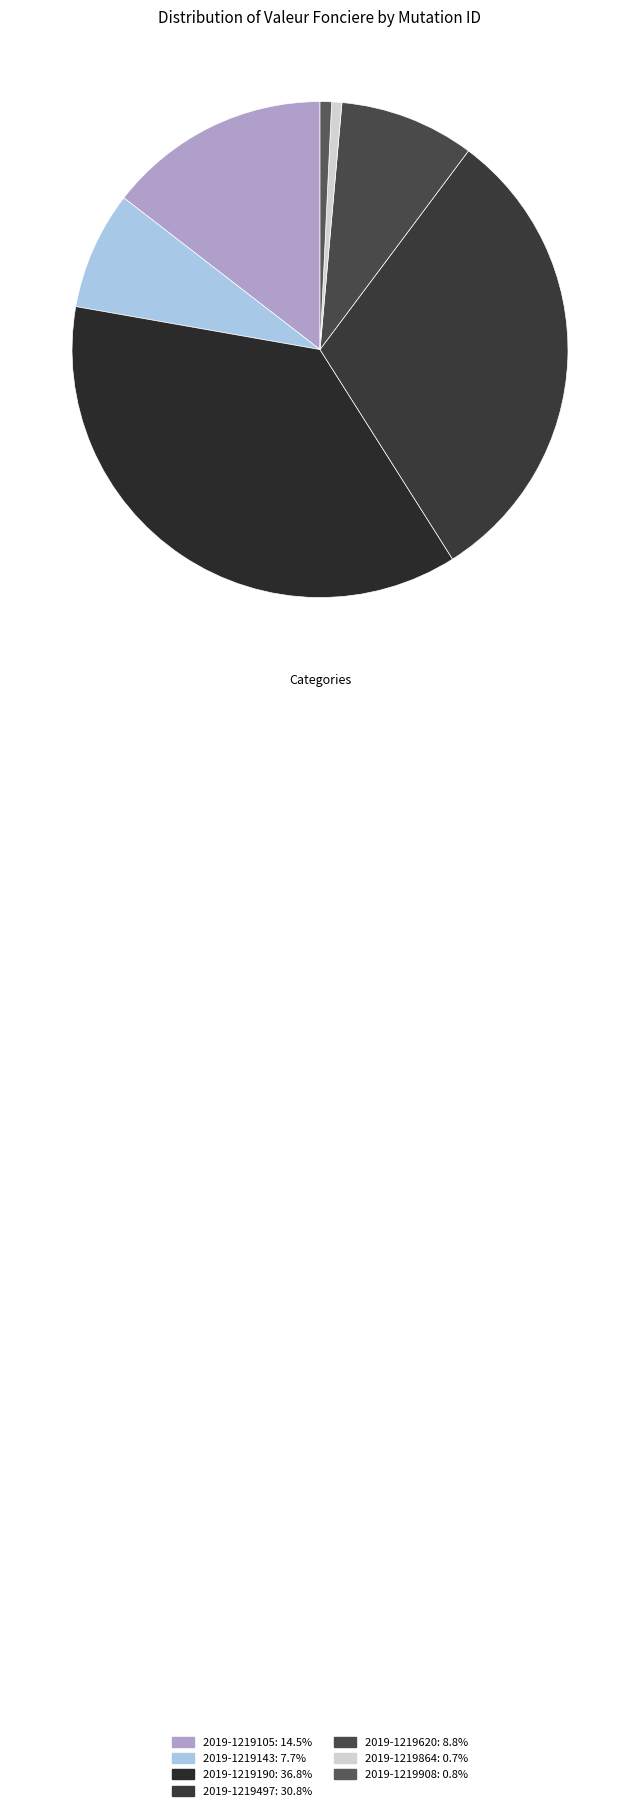

Count the number of slices in the pie.

7